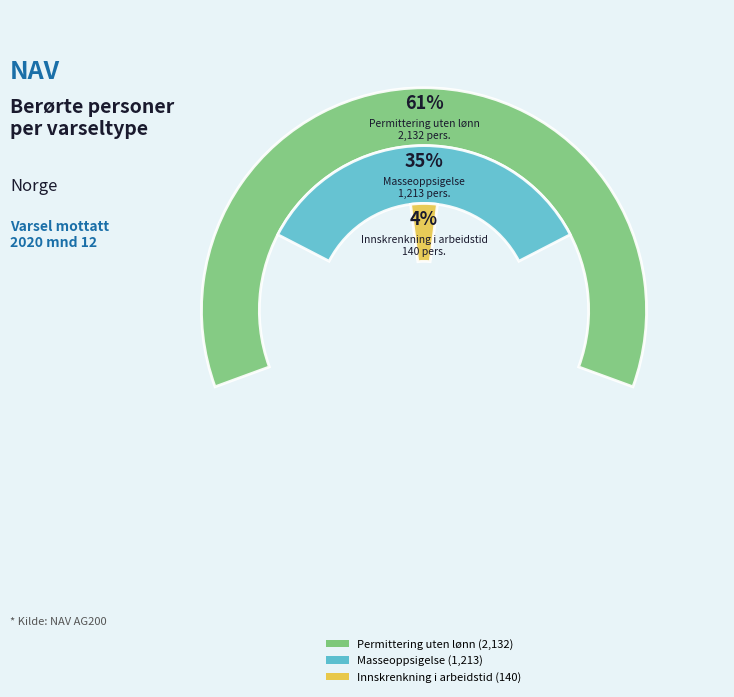

To the nearest percent, what is the combined percentage of Permittering_uten_lønn and Masseoppsigelse?

96%